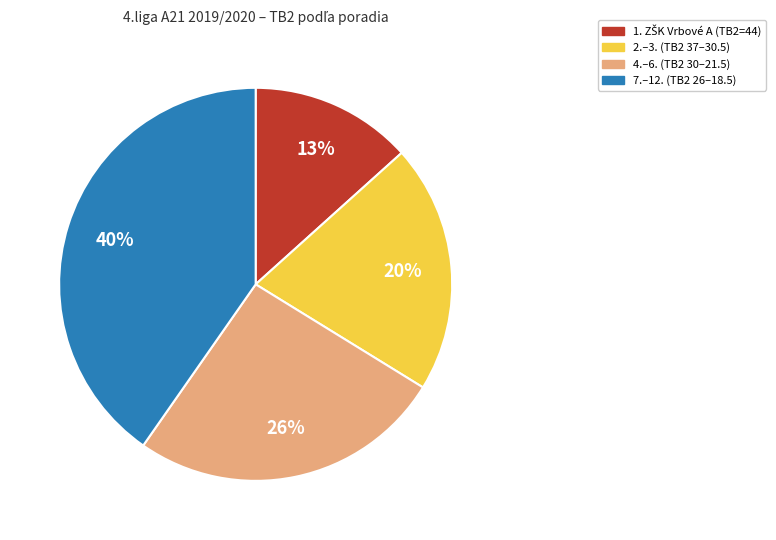

Is there any slice that represents more than half of the pie?

No